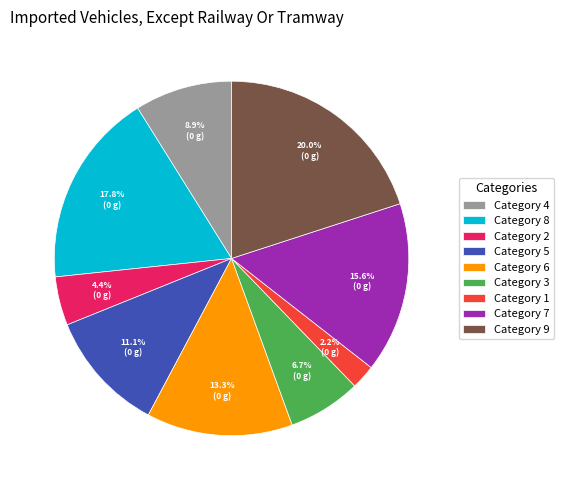

What is the ratio of the value at Category 8 to the value at Category 4?

2.0